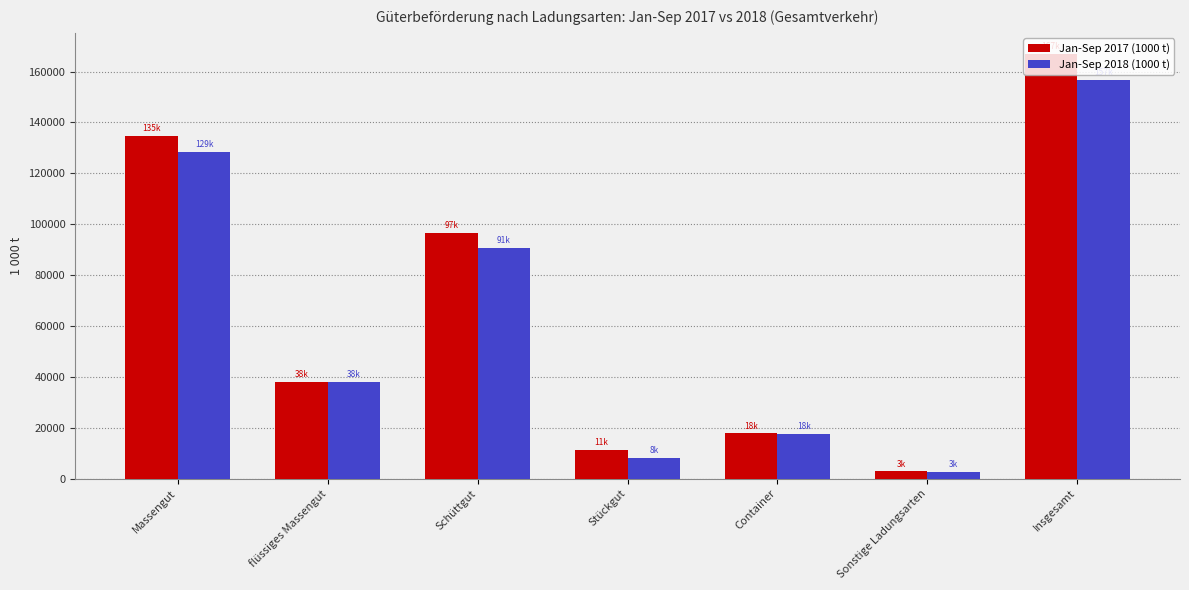

What is the total value across all series at flüssiges Massengut?

76085.9